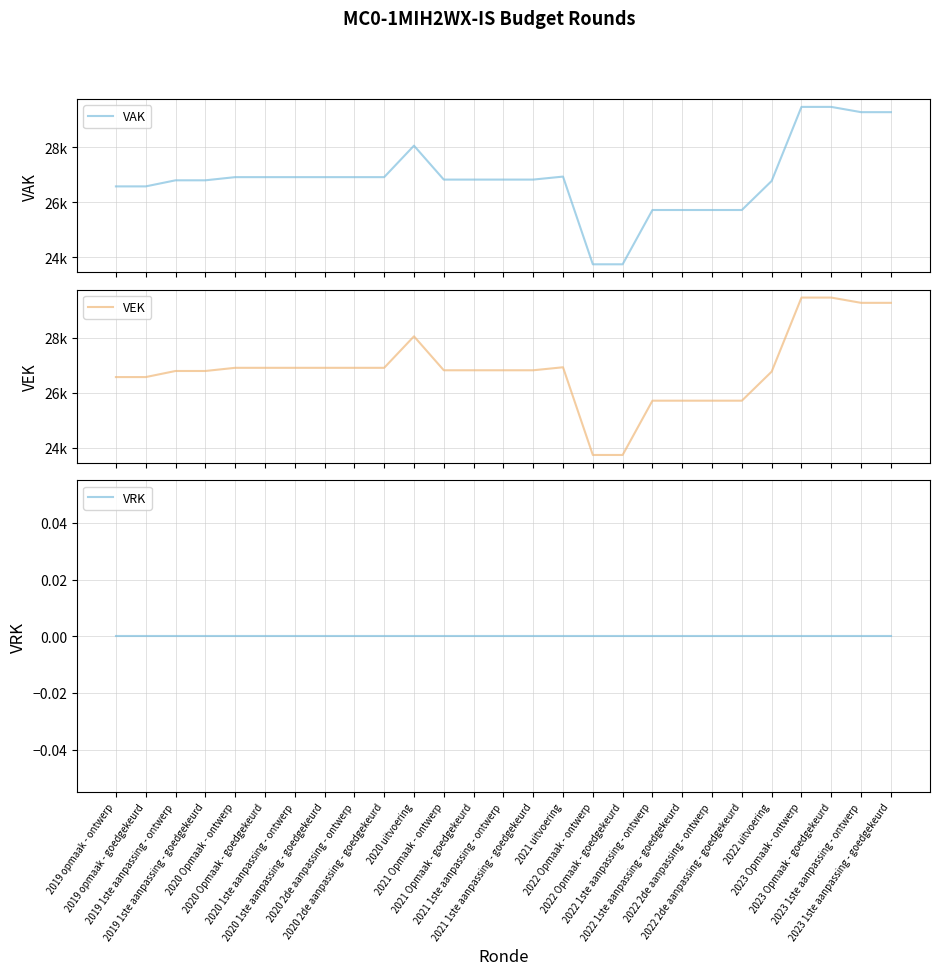

Reading left to right, list all the values displayed in this chart.

VAK: 26572	26572	26793	26793	26908	26908	26908	26908	26908	26908	28051	26819	26819	26819	26819	26928	23744	23744	25715	25715	25715	25715	26770	29458	29458	29267	29267
VEK: 26572	26572	26793	26793	26908	26908	26908	26908	26908	26908	28051	26819	26819	26819	26819	26928	23744	23744	25715	25715	25715	25715	26770	29458	29458	29267	29267
VRK: 0	0	0	0	0	0	0	0	0	0	0	0	0	0	0	0	0	0	0	0	0	0	0	0	0	0	0